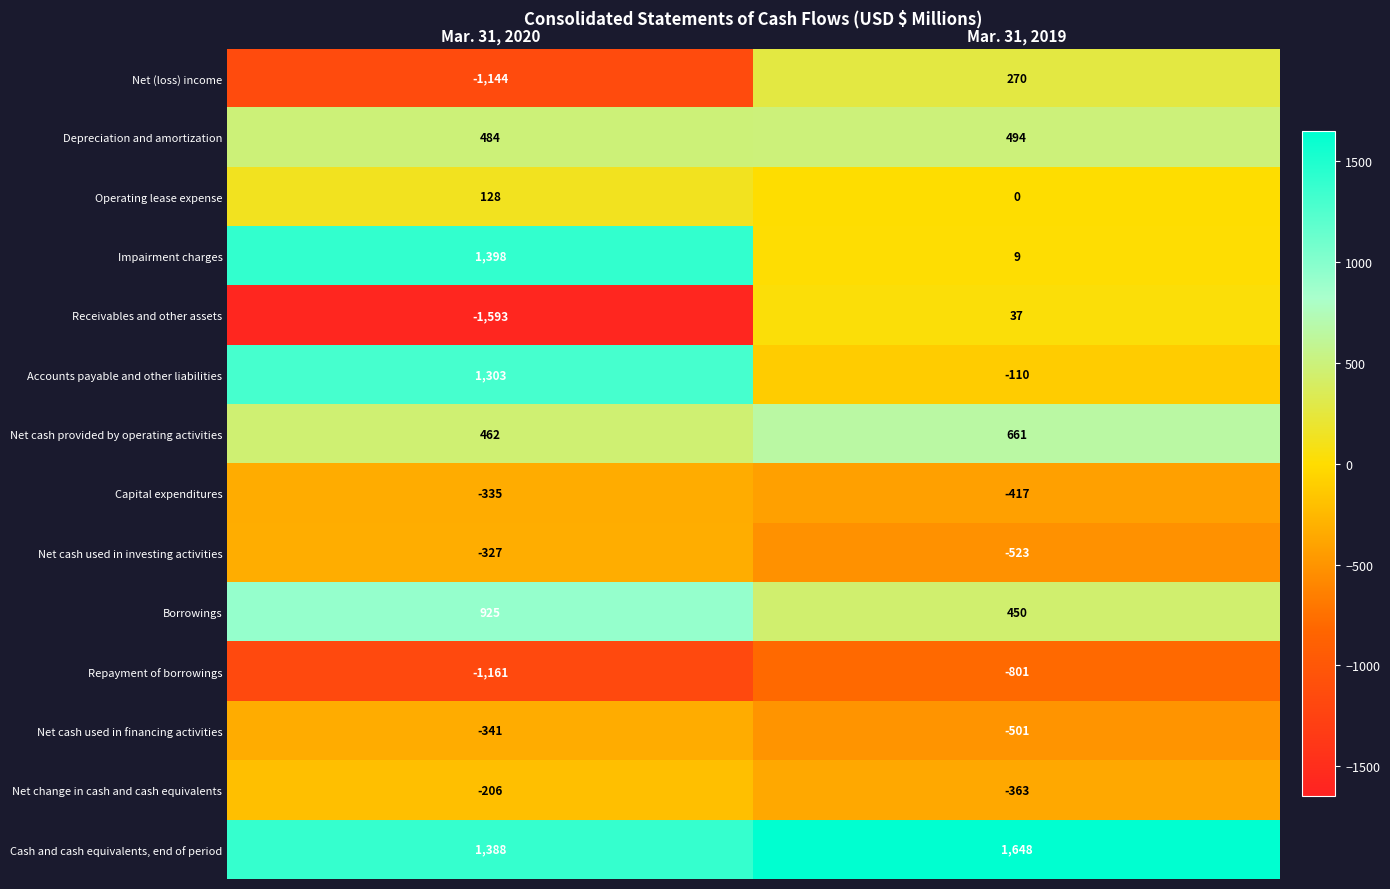

Is it true that Repayment of borrowings equals -1404 at Mar. 31, 2019?

False